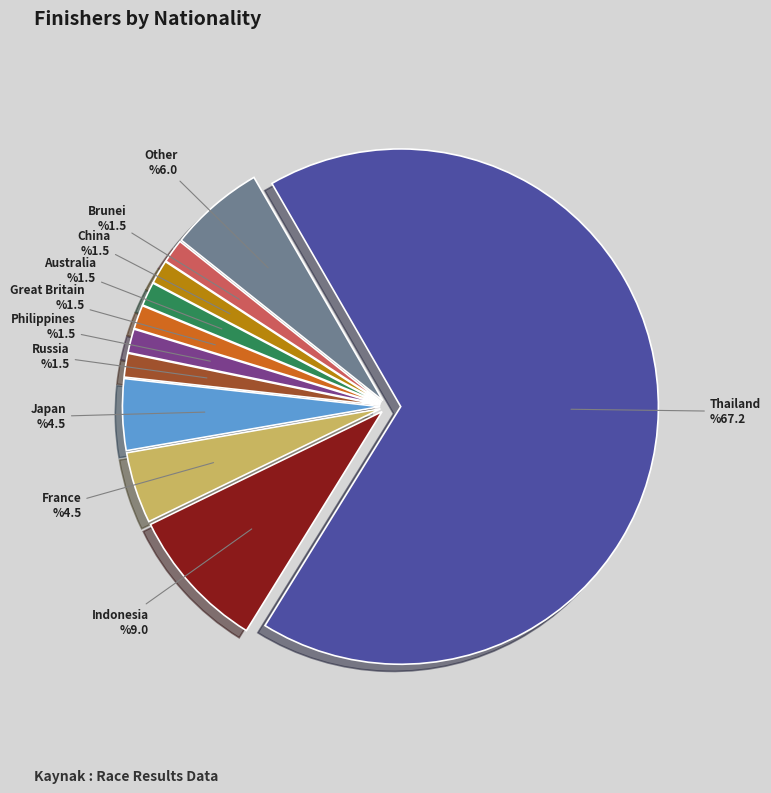

Does Russia account for over 50% of the chart?

No